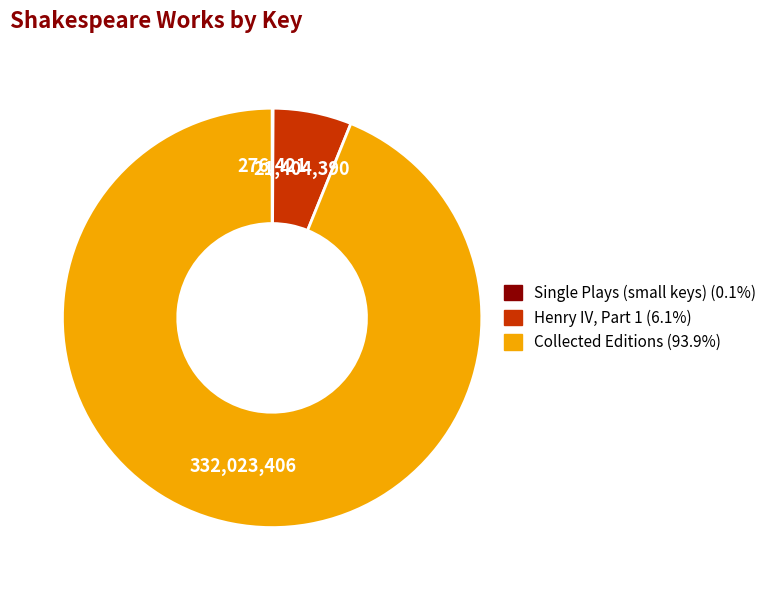

Is there a majority slice in this chart?

Yes